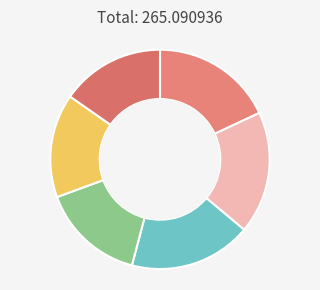

Rank the categories by value from lowest to highest.

9781442466937, 9781442466944, 9781442466951, 9781481435918, 9781481435925, 9781481435932